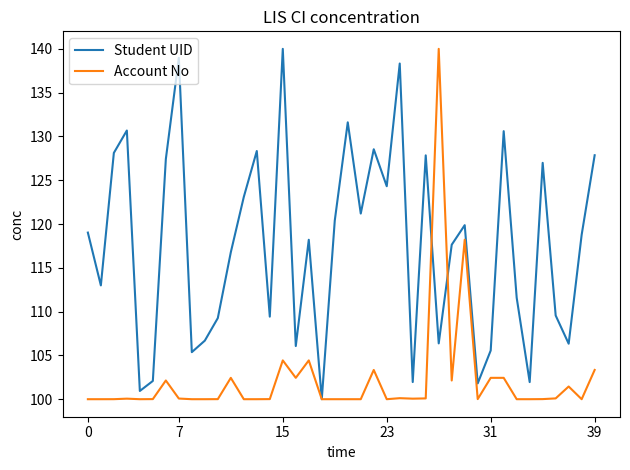

True or false: Account No and Student UID intersect in this chart.

True